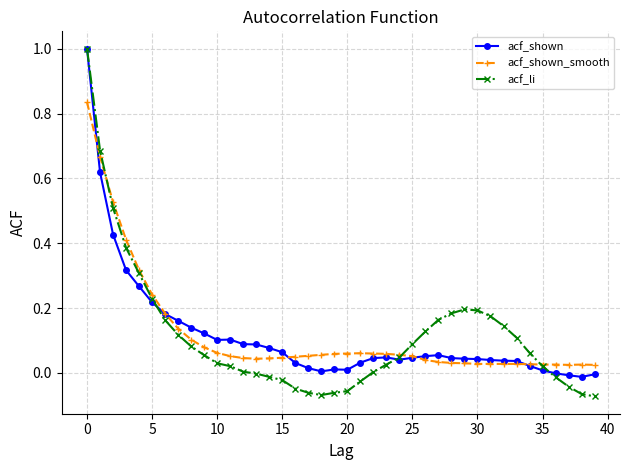

True or false: acf_shown has more than 0 interior local peaks.

True